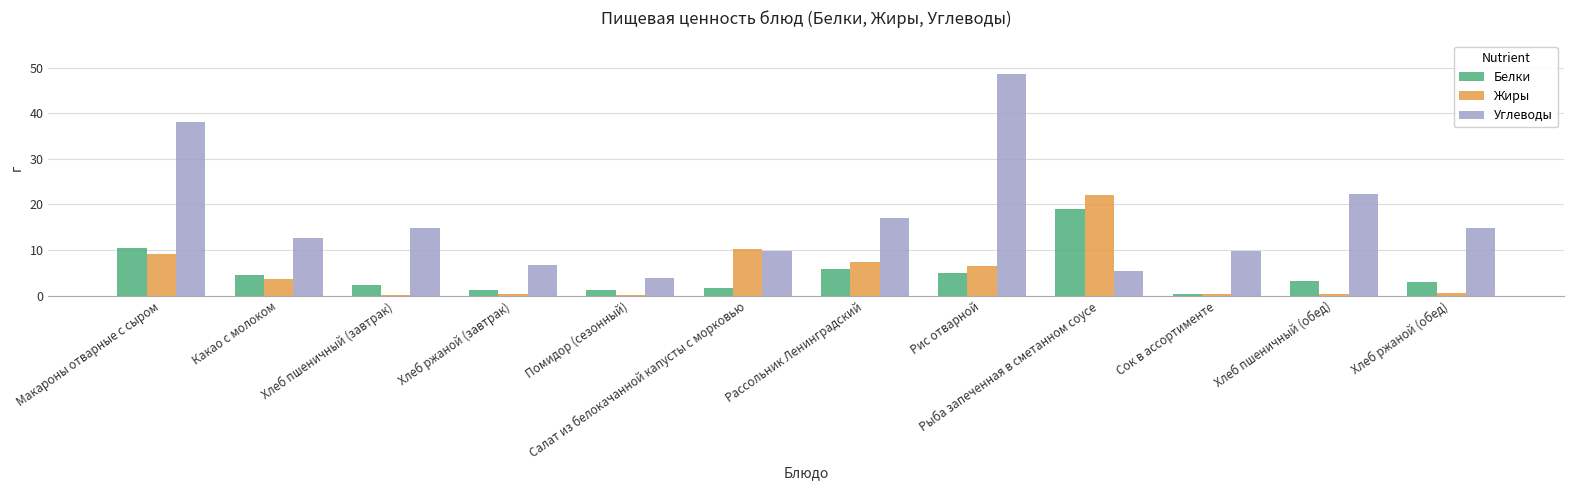

At which label does Углеводы reach its peak?

Рис отварной